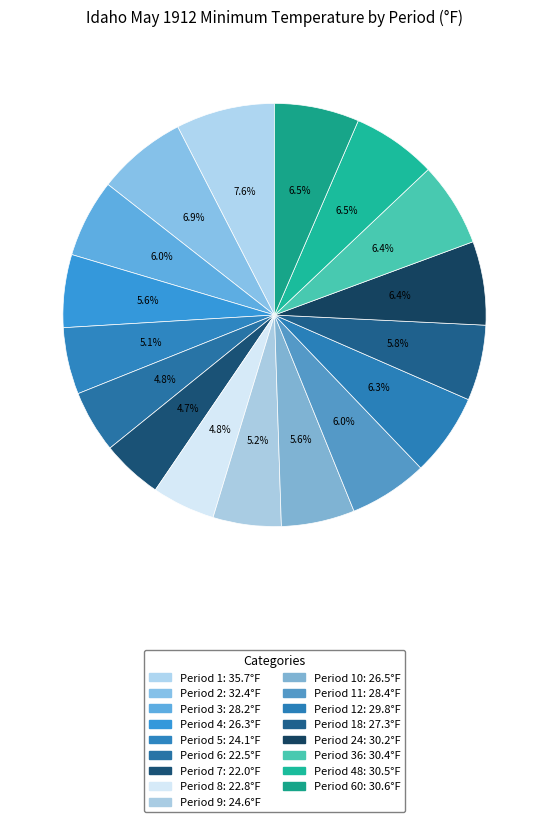

Which slice is the largest?

Period 1